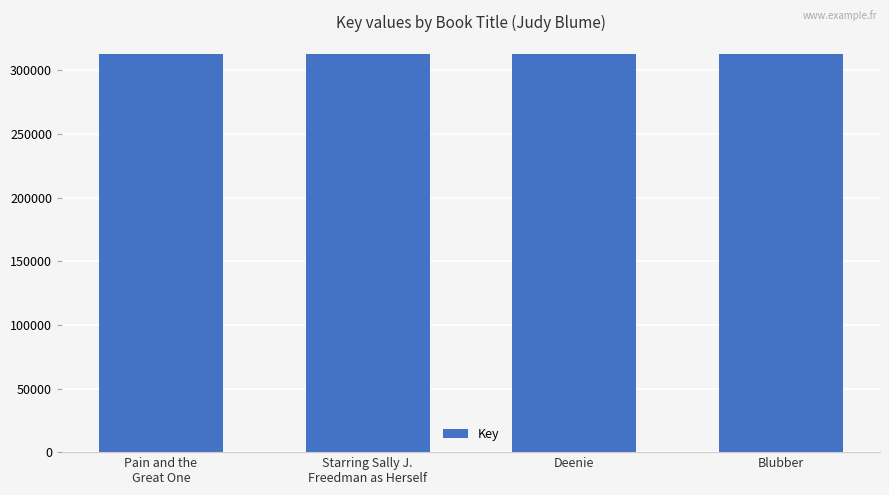

What is the value of the 2nd bar from the left?

312743